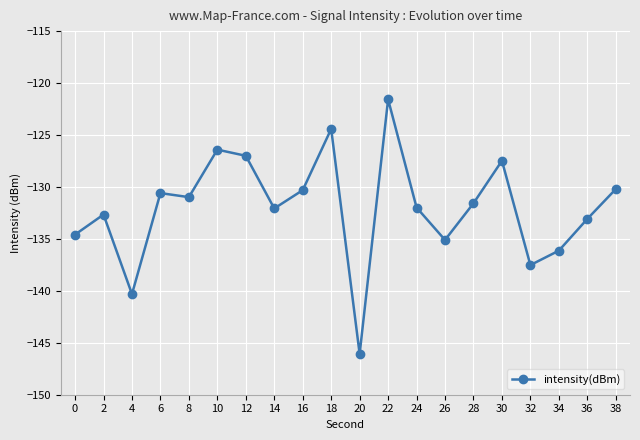

Read the value at 32.

-137.5